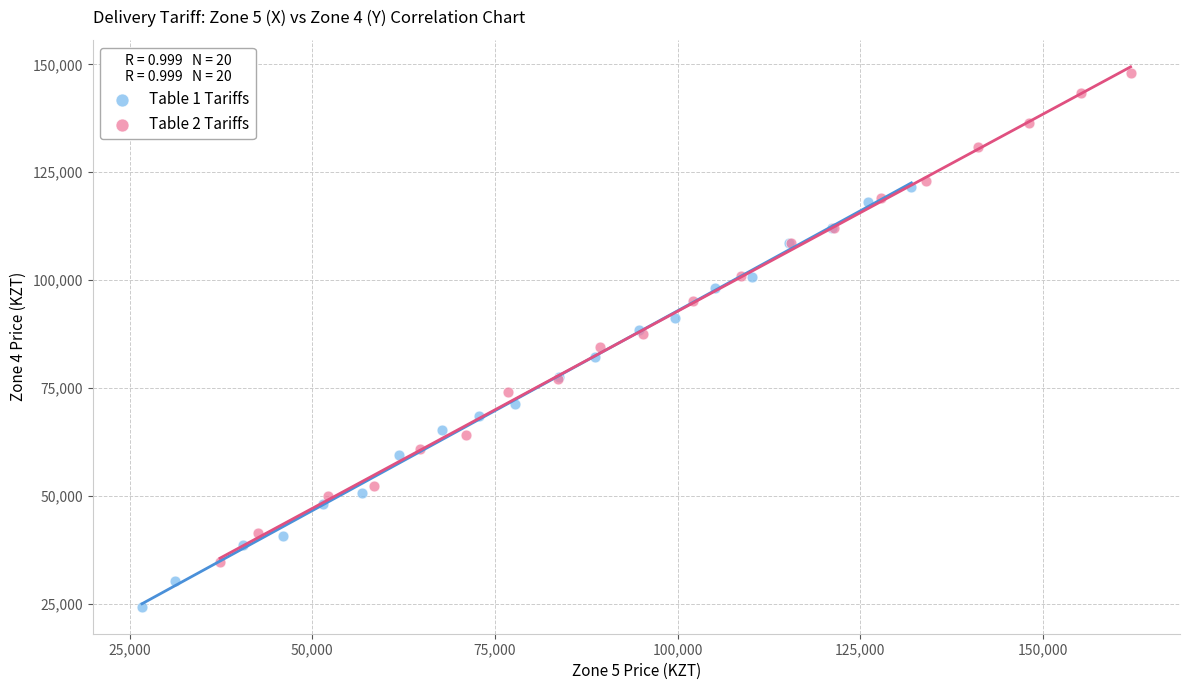

Which series has the largest Y range (max minus min)?

Table 2 Tariffs